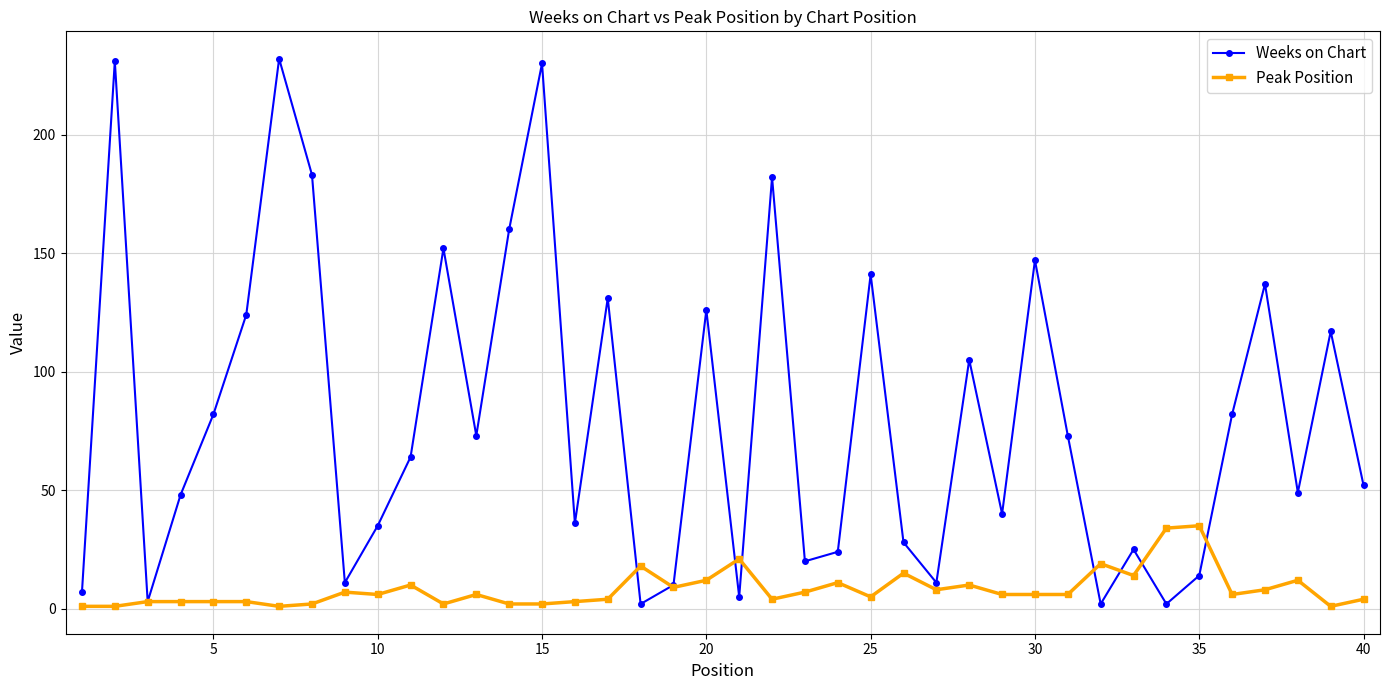

What is the highest value of the Peak Position series?

35